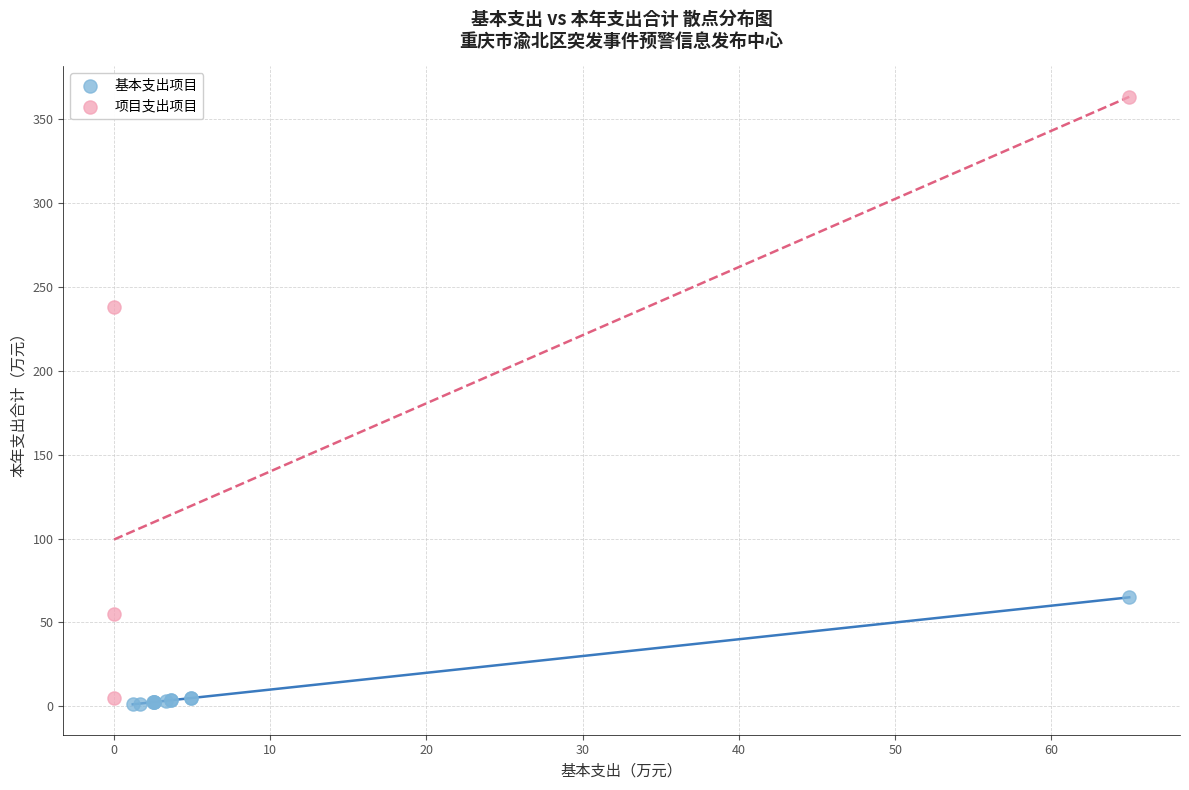

Which series contains the highest Y value?

项目支出项目